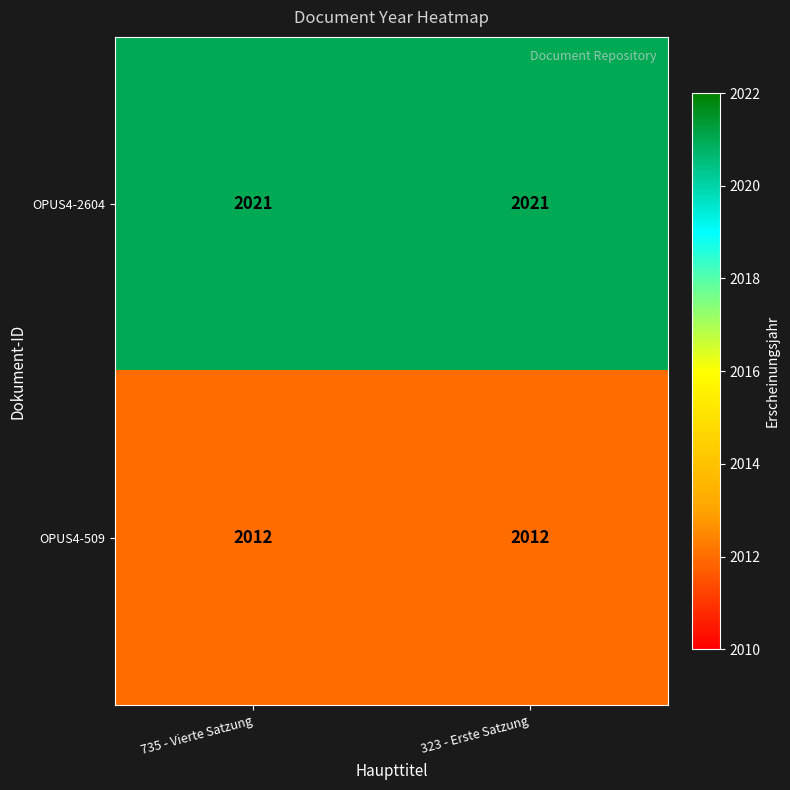

Is it true that OPUS4-2604 equals 2021 at 323 - Erste Satzung?

True